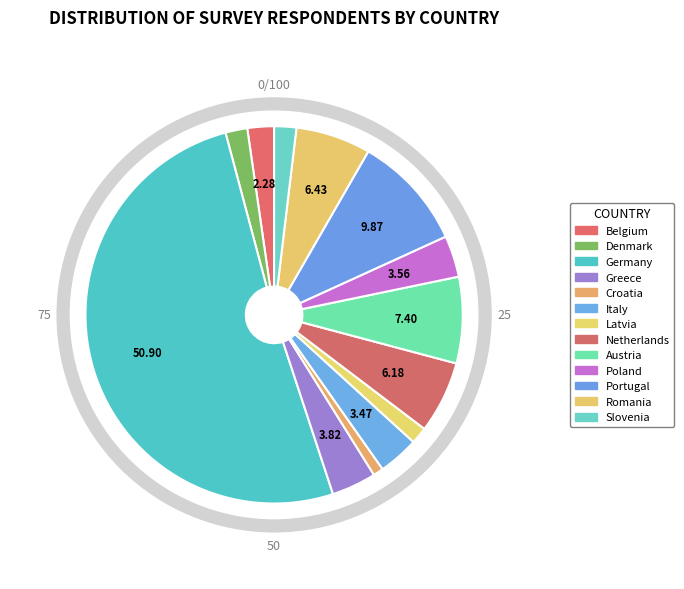

Count the number of slices in the pie.

13